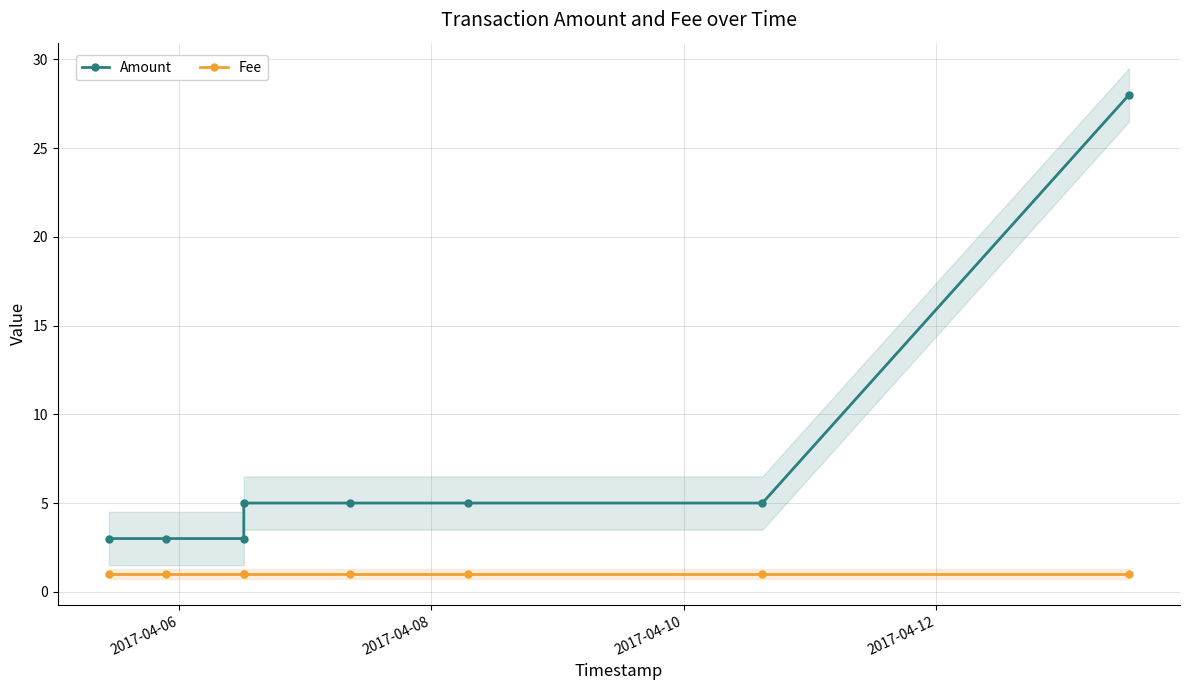

Reading left to right, what are all the values shown in this chart?

Amount: 3	3	3	5	5	5	5	28
Fee: 1	1	1	1	1	1	1	1